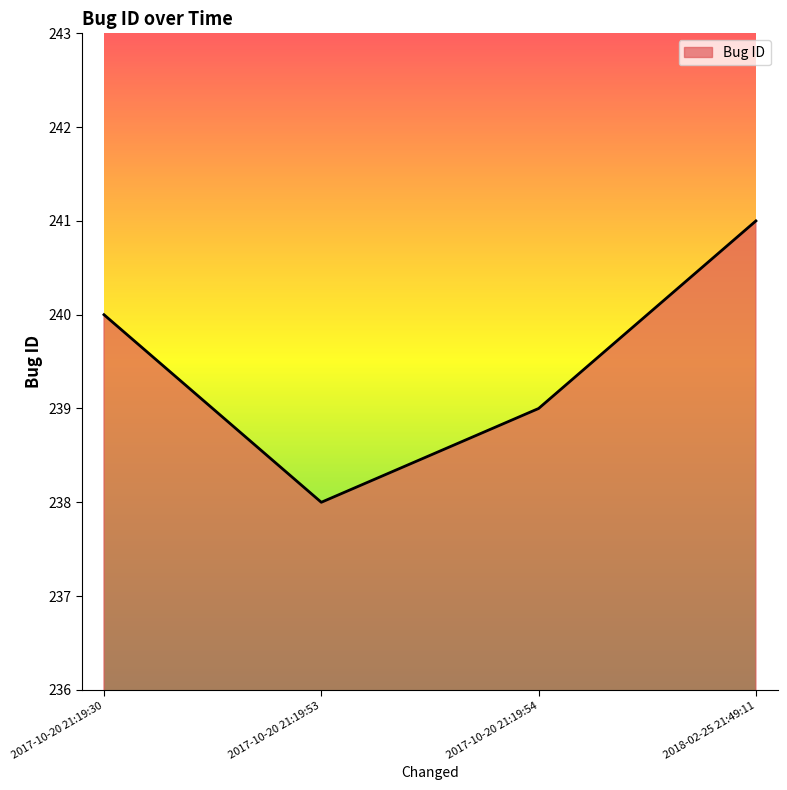

Reading left to right, what are all the values shown in this chart?

240	238	239	241